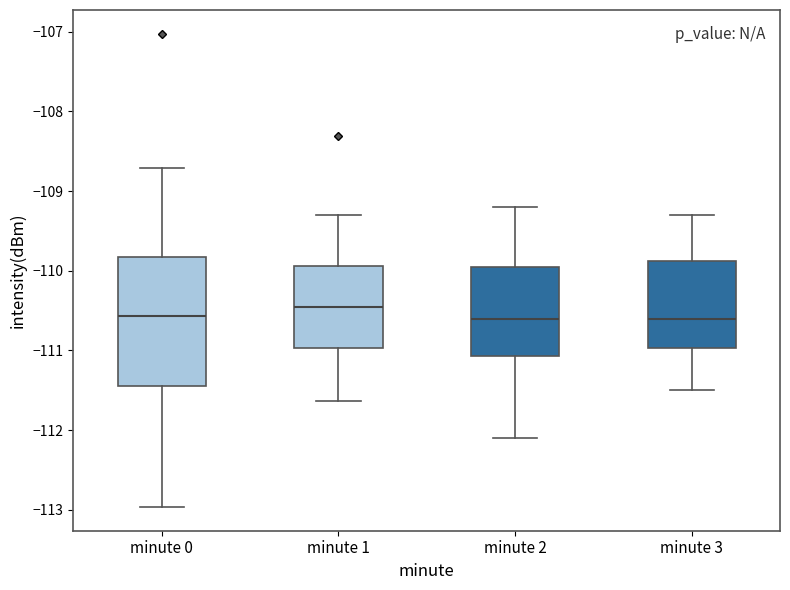

Where does the lower whisker of the box for minute 0 end on the y-axis? The values are not printed on the chart, so give them approximately, as read against the axis.

-113.0